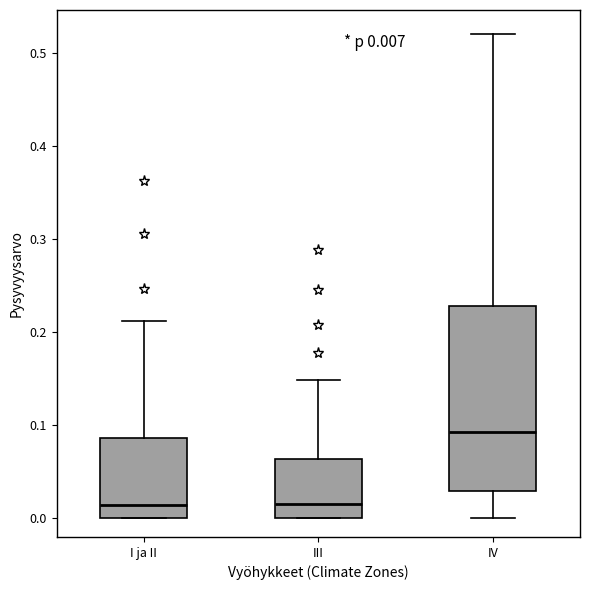

Which box is the tallest, from its lower edge to its upper edge?

IV